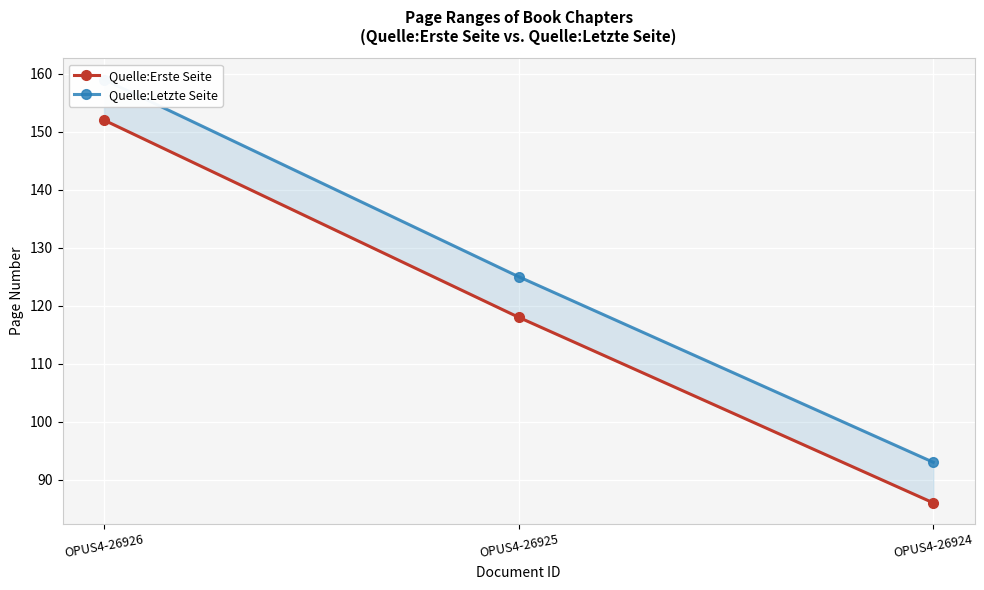

List the series in order of their peak value, lowest first.

Quelle:Erste Seite, Quelle:Letzte Seite